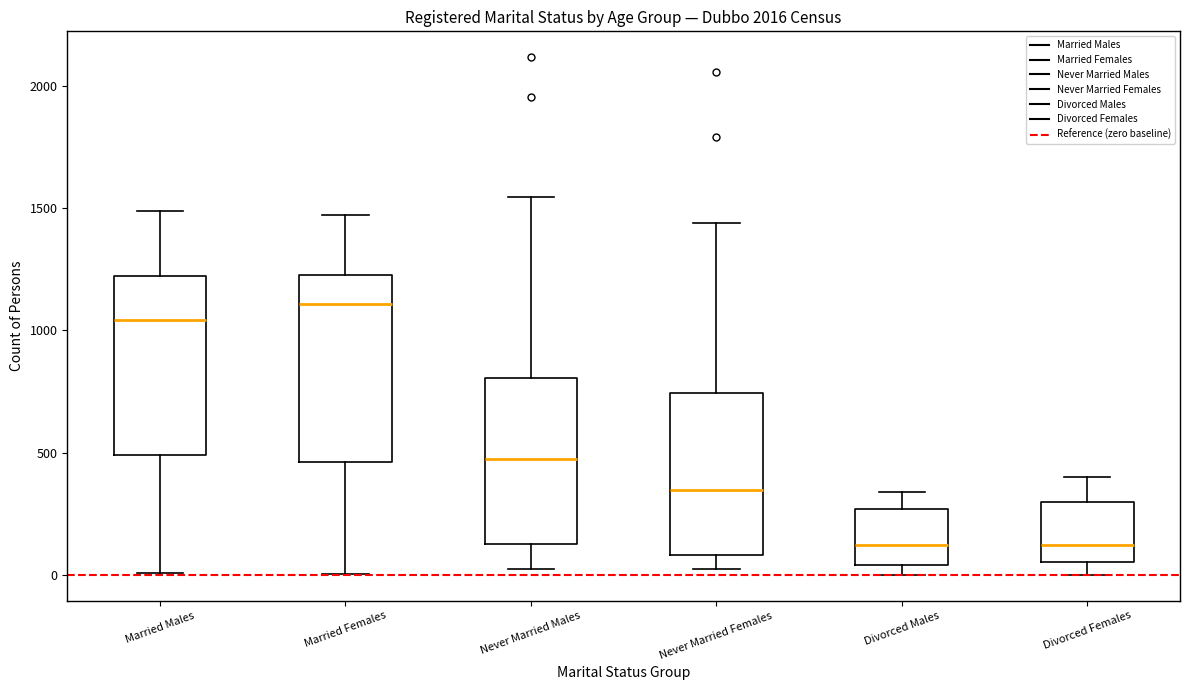

Reading left to right, read every box against the y-axis: the position of its median line, the range the box covers, and the ends of its whiskers. The values are not printed on the chart, so give them approximately, as read against the axis.

Married Males: median 1050, box 500 to 1200, whiskers 0 to 1500
Married Females: median 1100, box 450 to 1250, whiskers 0 to 1450
Never Married Males: median 450, box 150 to 800, whiskers 0 to 1550
Never Married Females: median 350, box 100 to 750, whiskers 0 to 1450
Divorced Males: median 100, box 50 to 250, whiskers 0 to 350
Divorced Females: median 100, box 50 to 300, whiskers 0 to 400